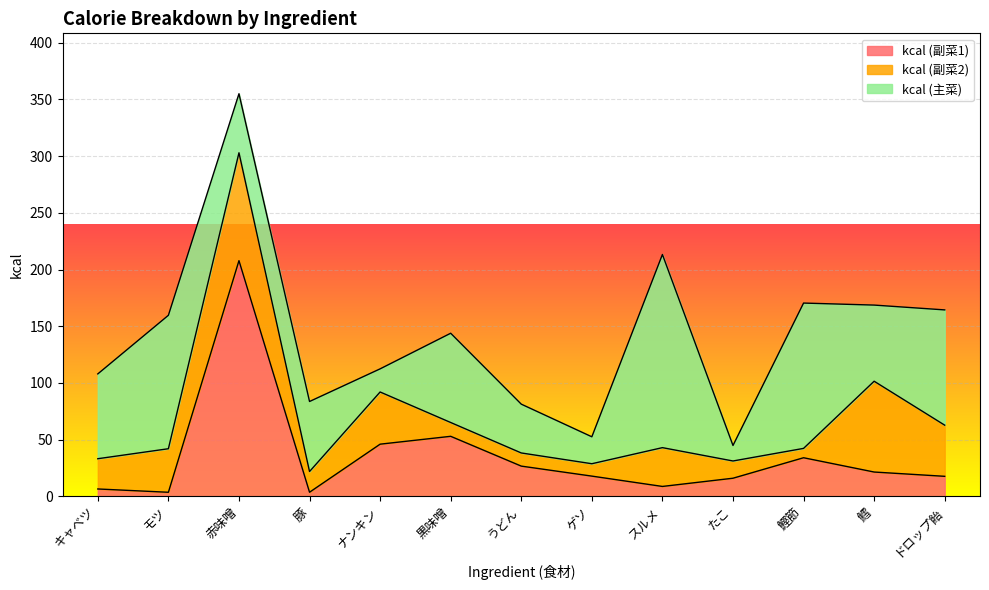

What is the lowest value of the kcal (主菜) series?

13.7